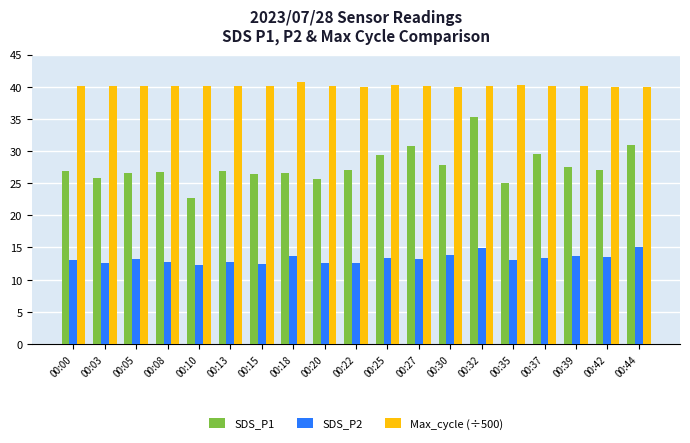

What is the minimum value shown in the chart?

12.3